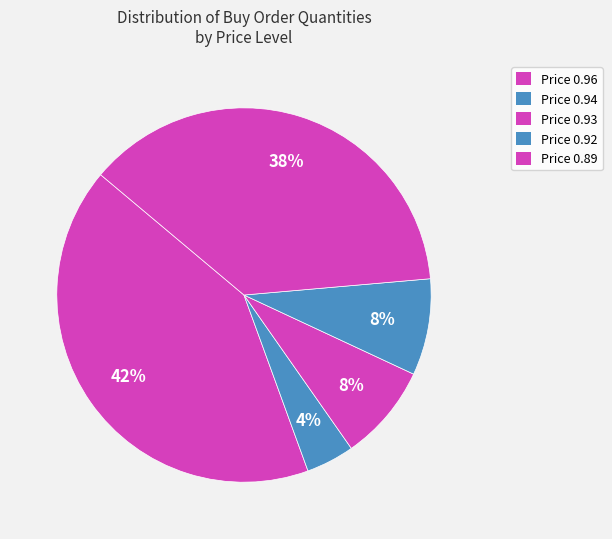

How many slices are in this pie chart?

5